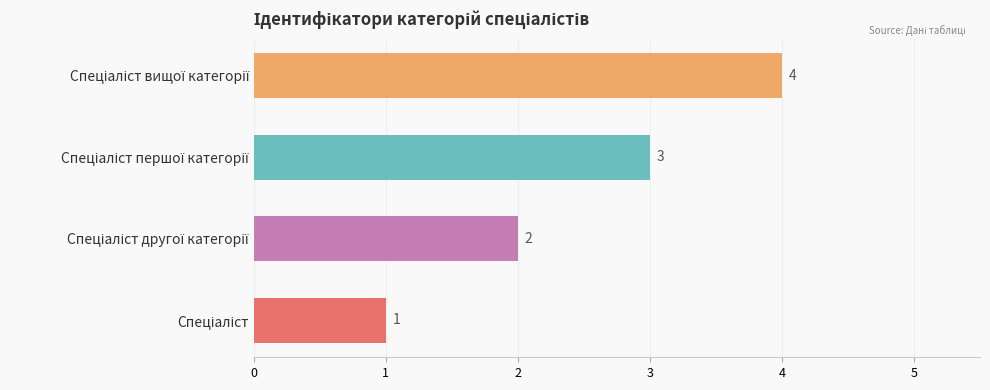

How many data points are less than 3?

2